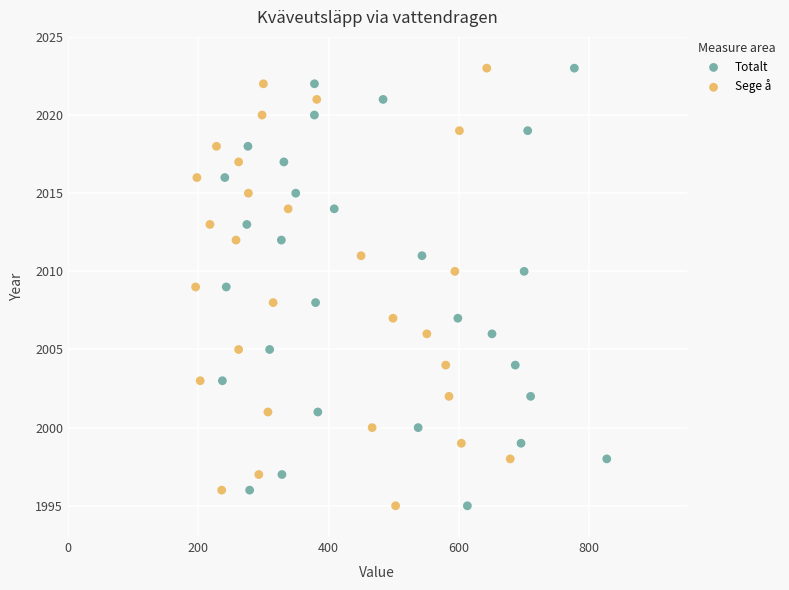

What are all the series names shown in the legend?

Totalt, Sege å